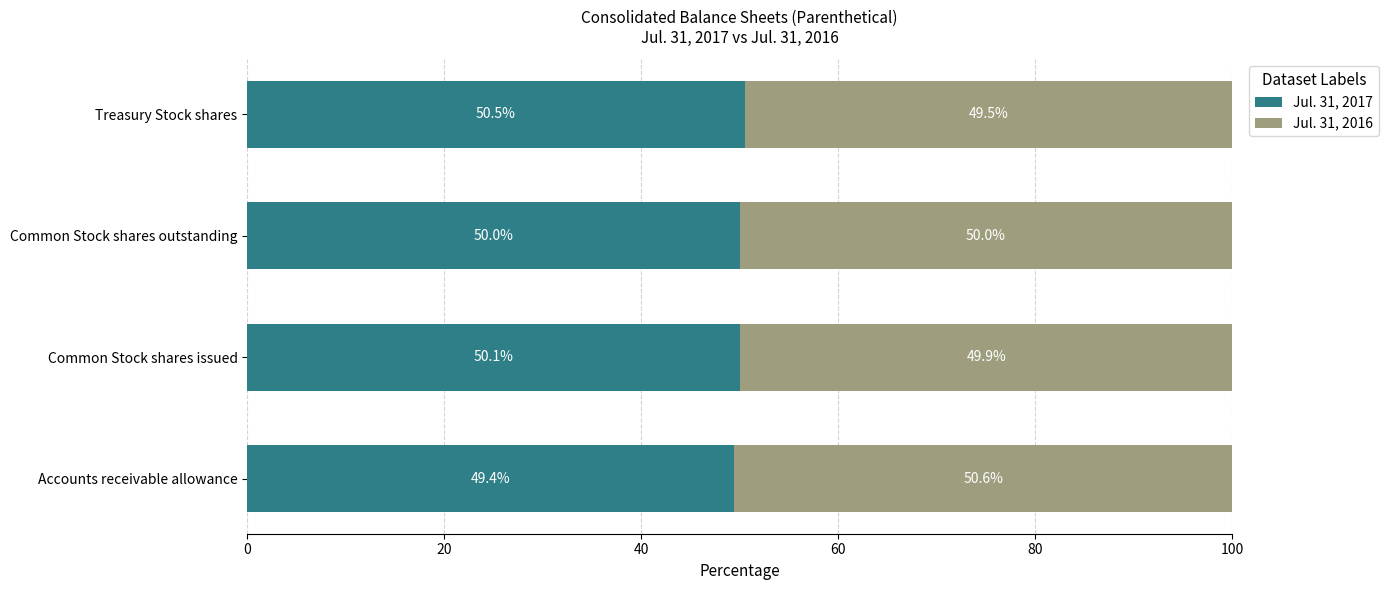

What is the total value across all series at Accounts receivable allowance?

100.0